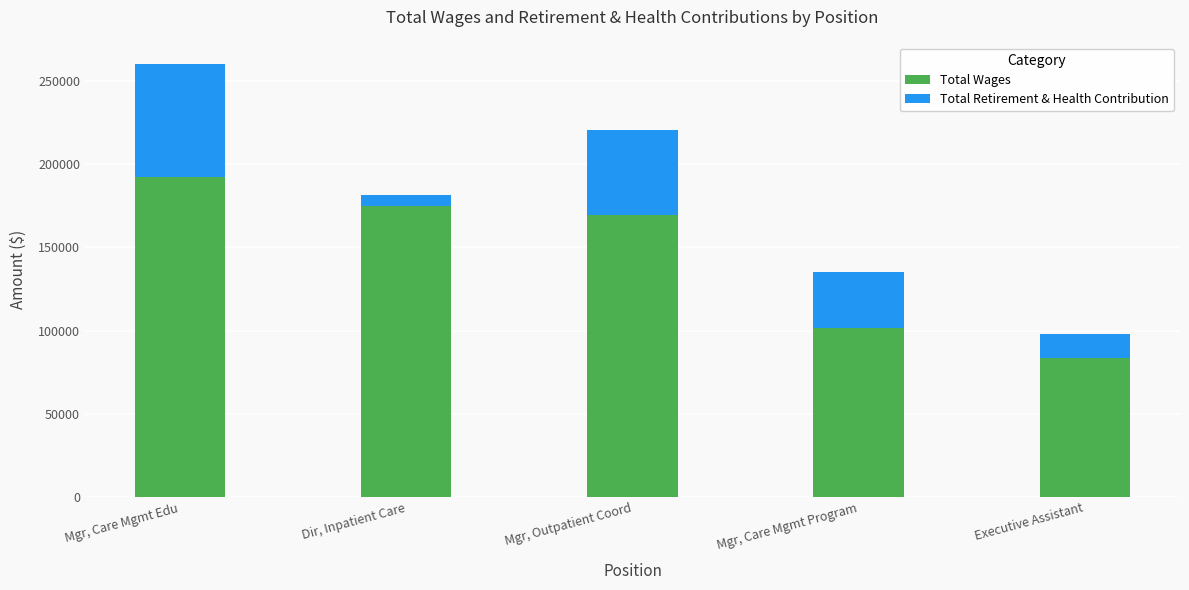

At which category is the sum across all series the highest?

Mgr, Care Mgmt Edu